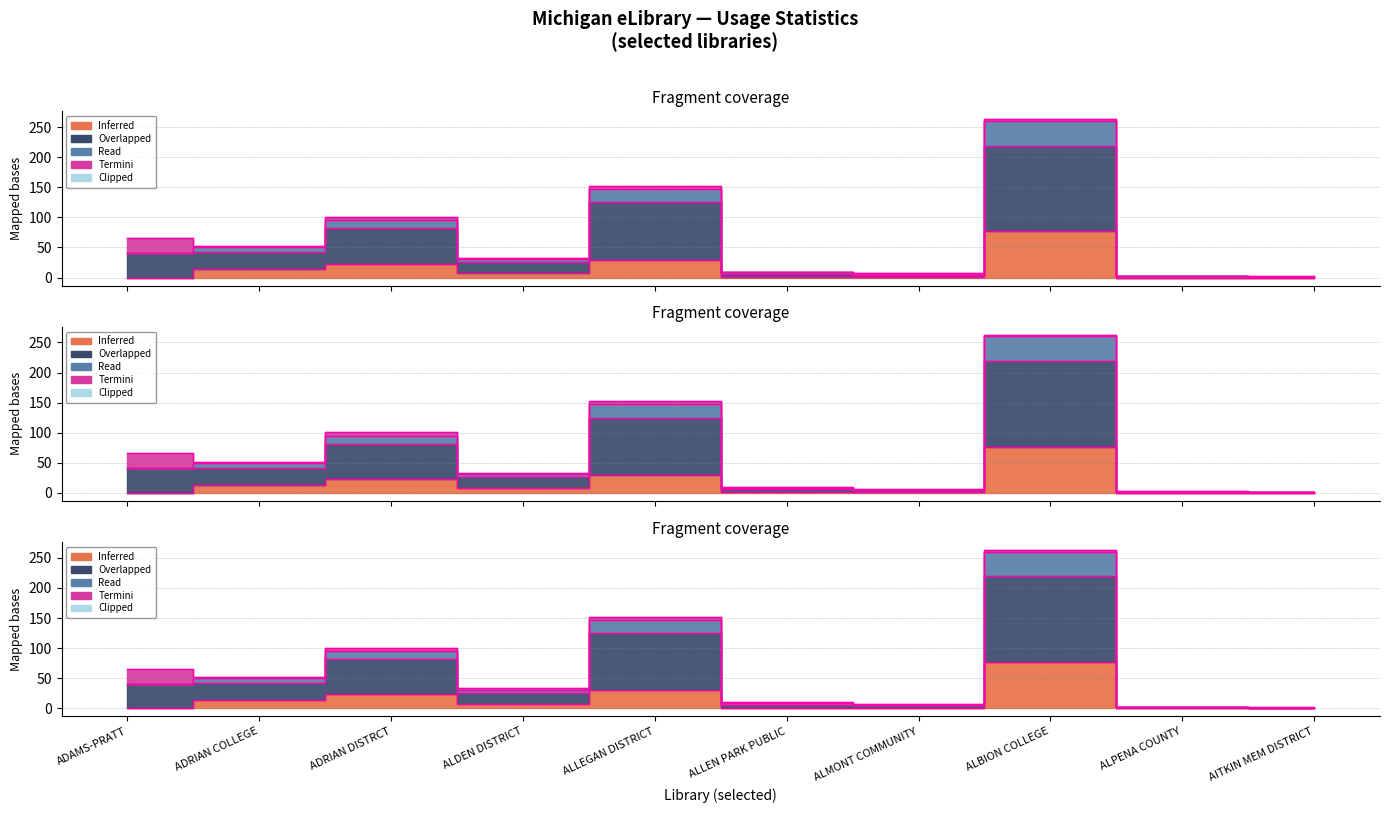

What is the label of the 2nd point from the right?

ALPENA COUNTY